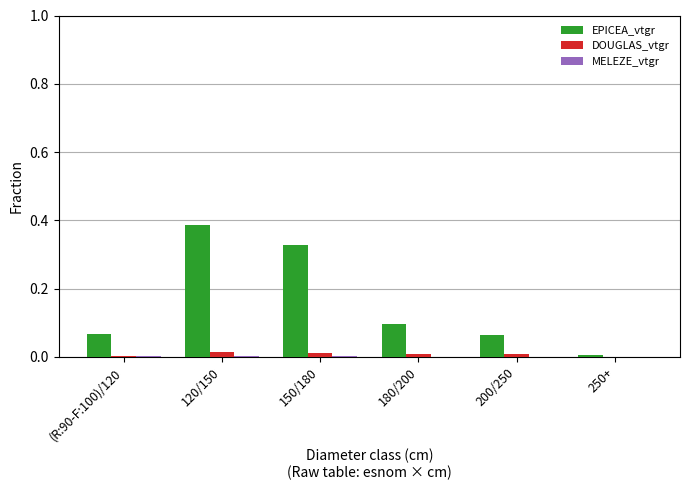

At which category is the sum across all series the highest?

120/150